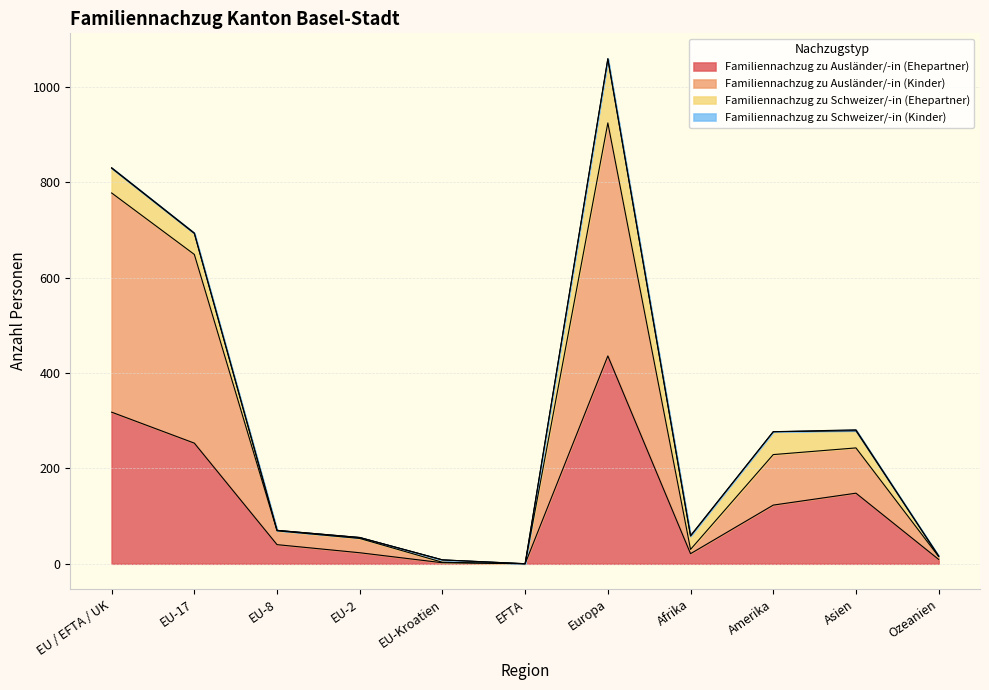

True or false: Familiennachzug zu Ausländer/-in (Ehepartner) has a value of 68 at Asien.

False